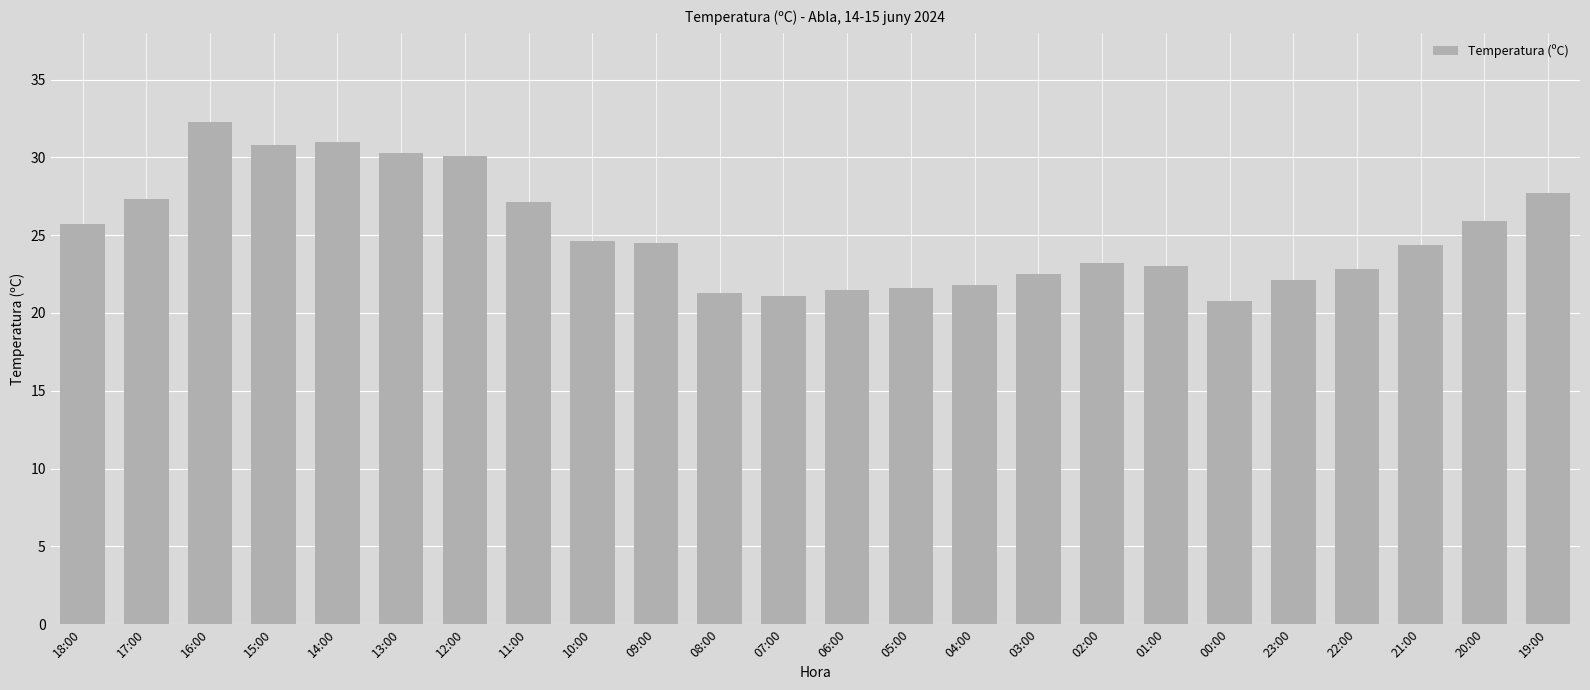

What is the change in value from 09:00 to 20:00?

+1.4